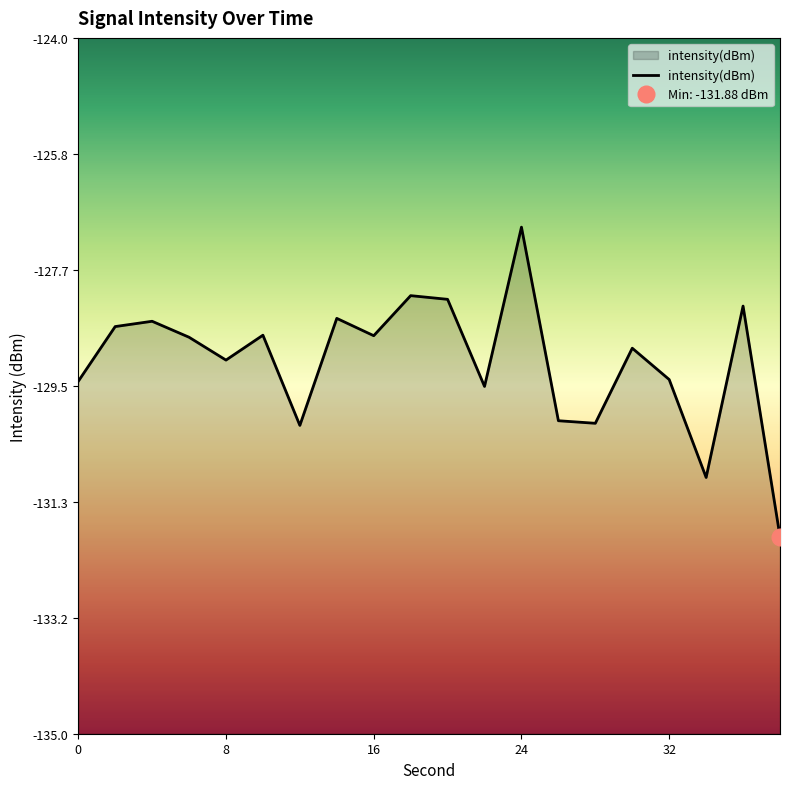

What is the change in value from 22 to 30?

+0.6